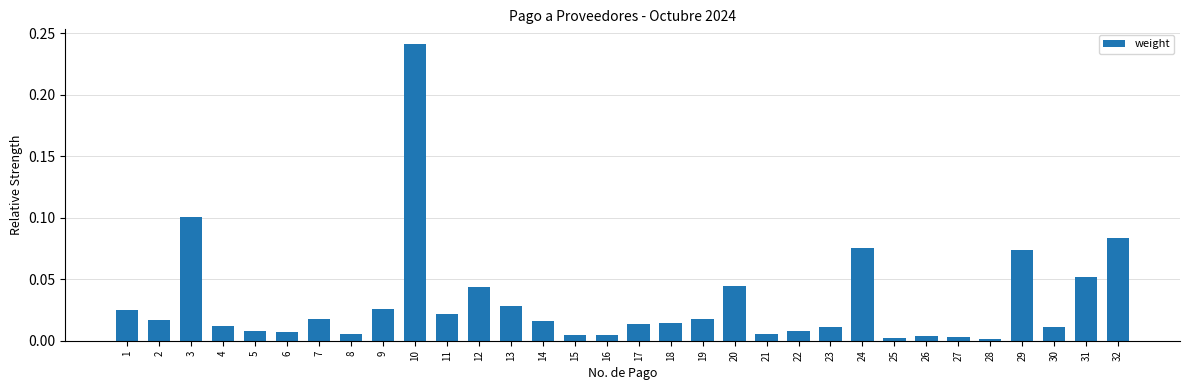

Which label corresponds to the largest value in the chart?

10